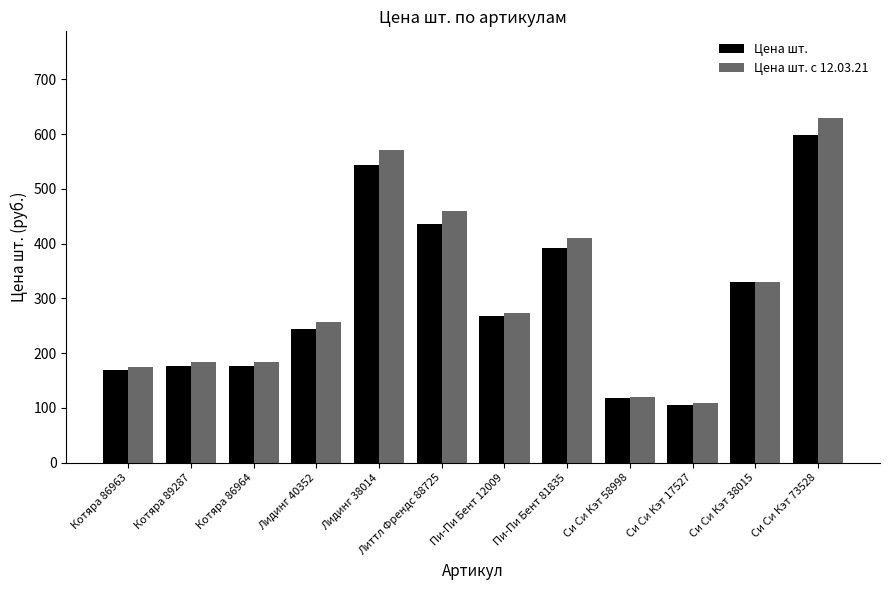

The Цена шт. series shows 117.5 at Си Си Кэт 58998. True or false?

True